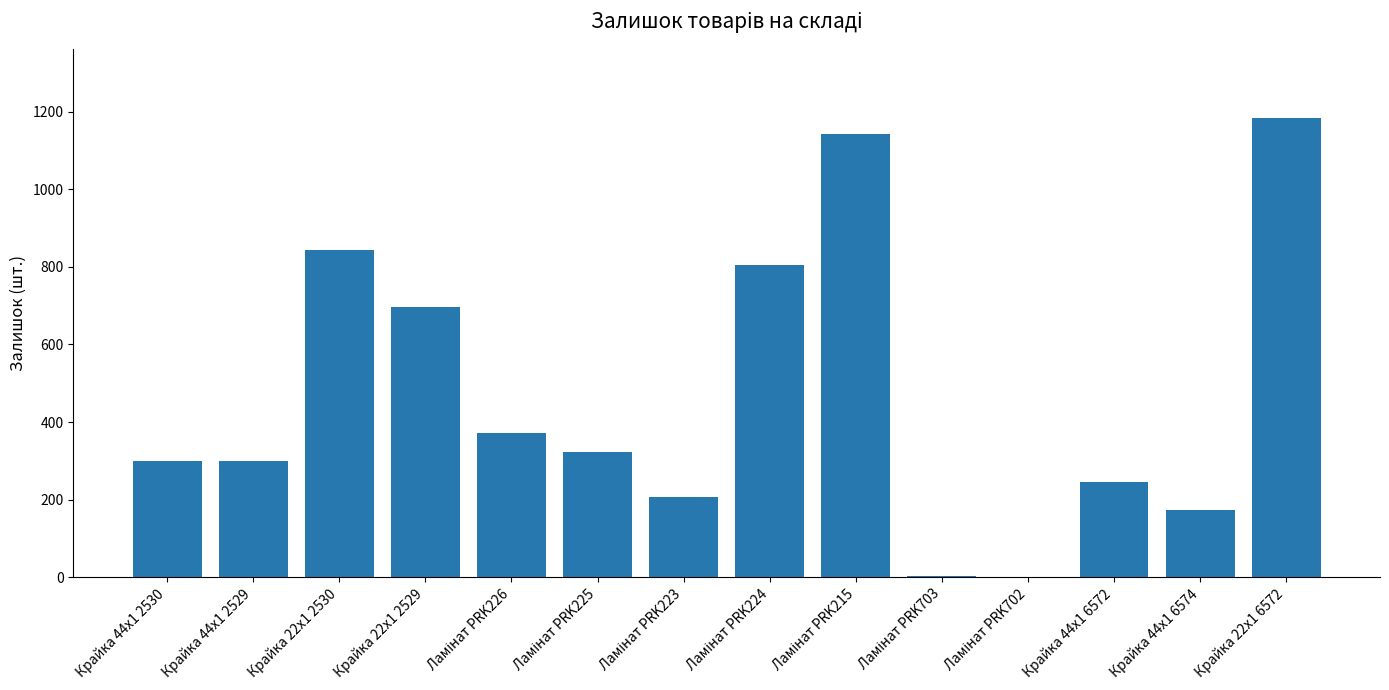

What is the sum of all values?

6598